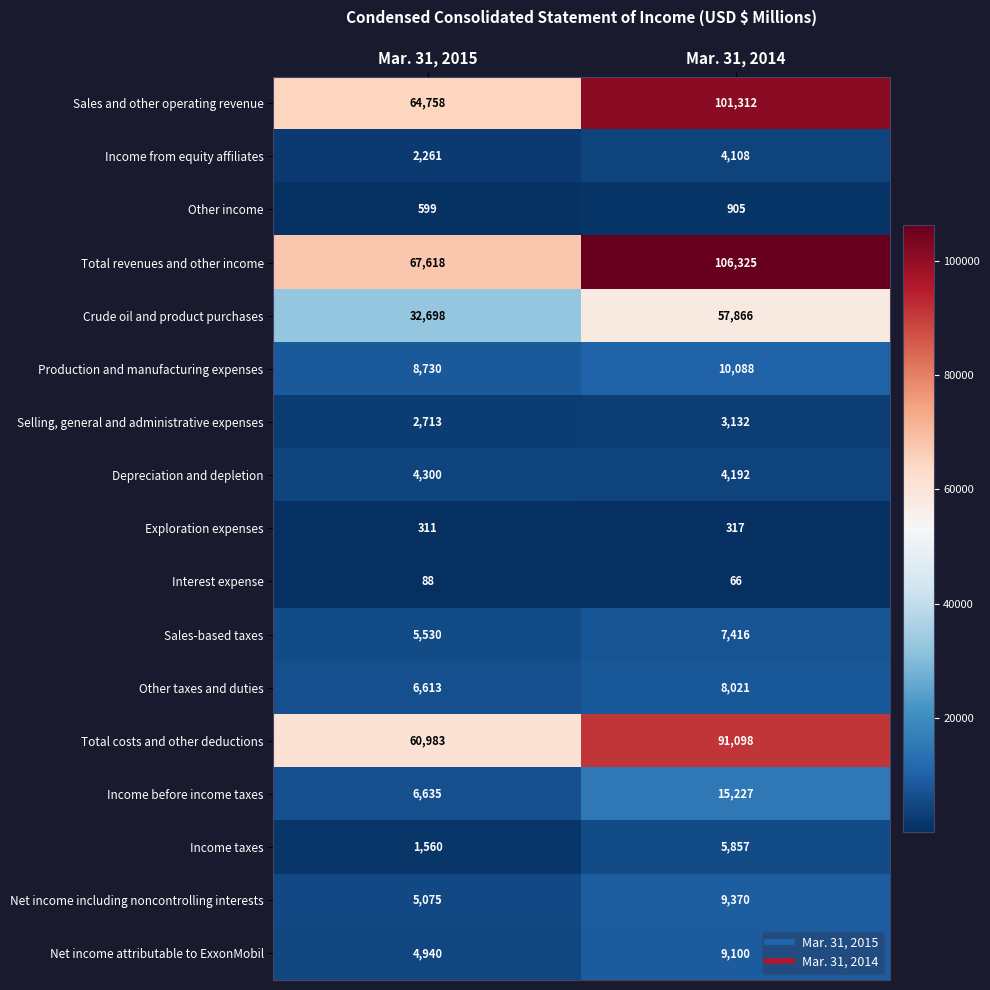

At which category does the chart reach its peak across all series?

Mar. 31, 2014